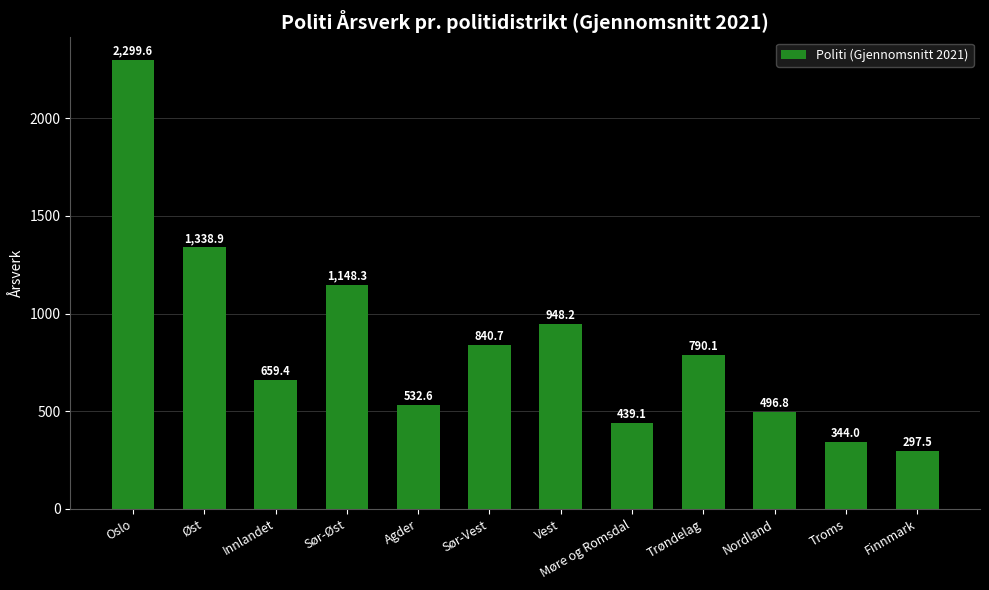

What is the change in value from Oslo to Sør-Vest?

-1458.9